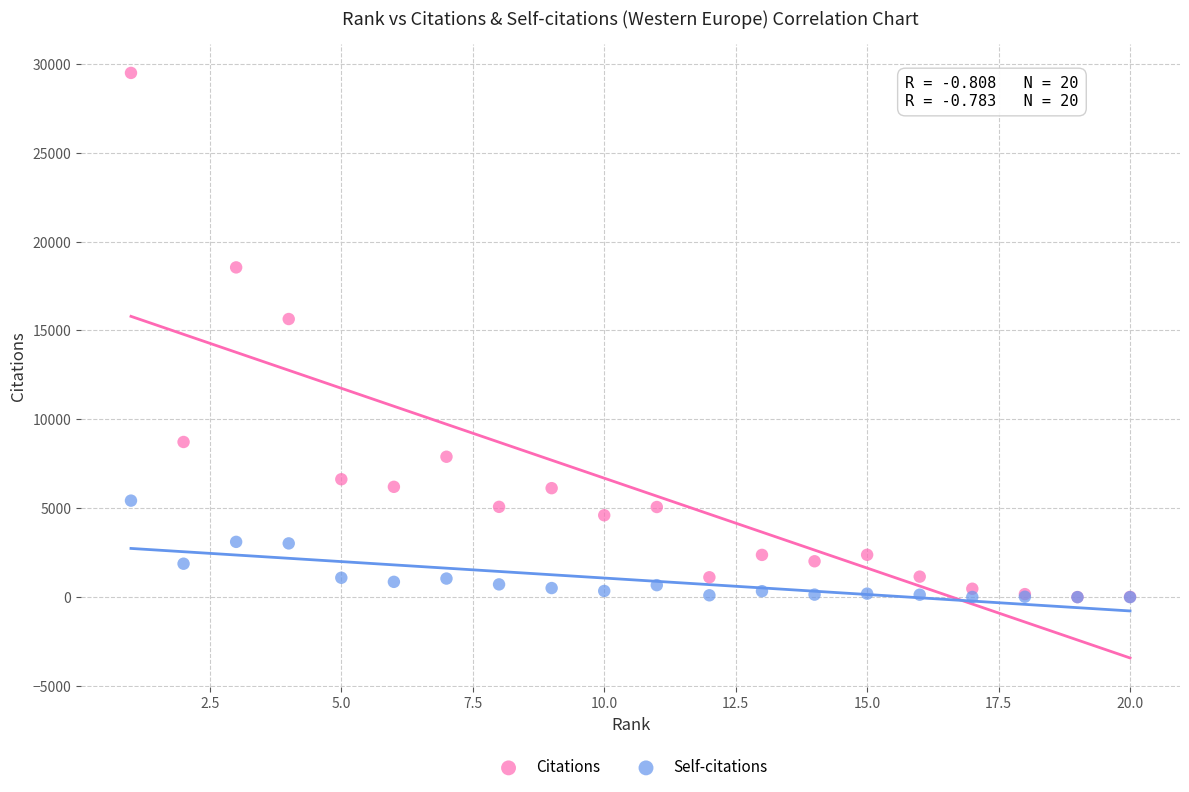

Across all series, what Y value is closest to 14741?

15641